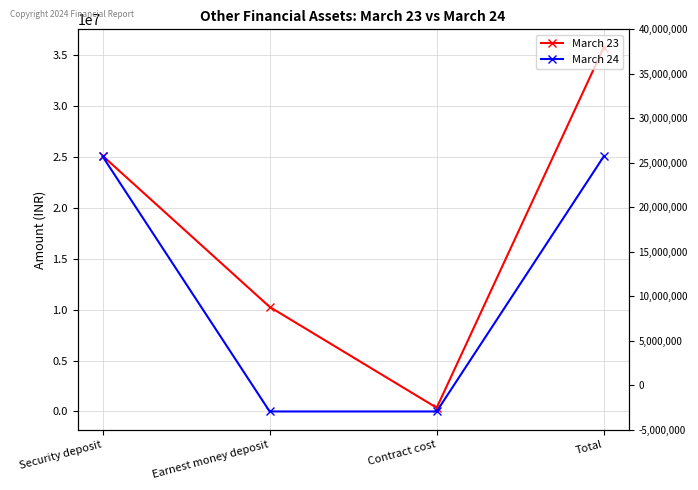

Between Security deposit and Total, which series saw the biggest shift?

March 23